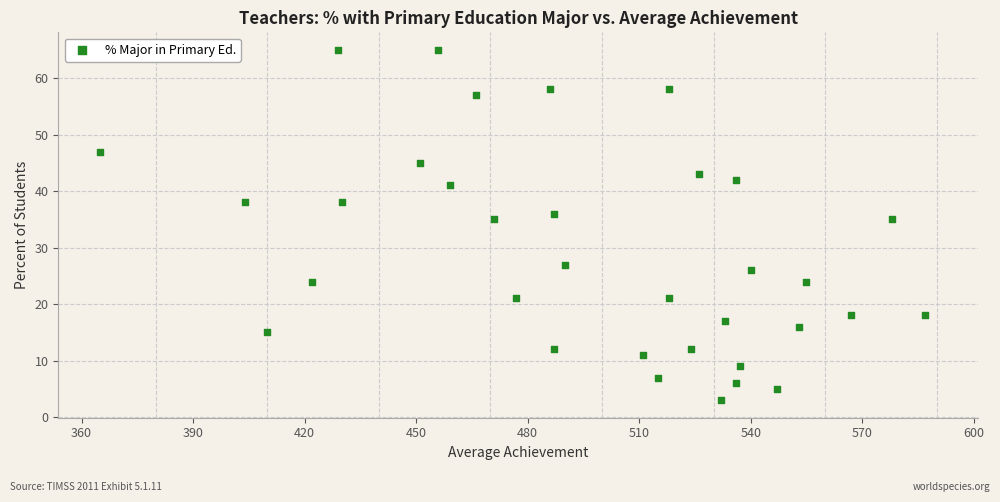

What is the range of X values (max minus min)?

222